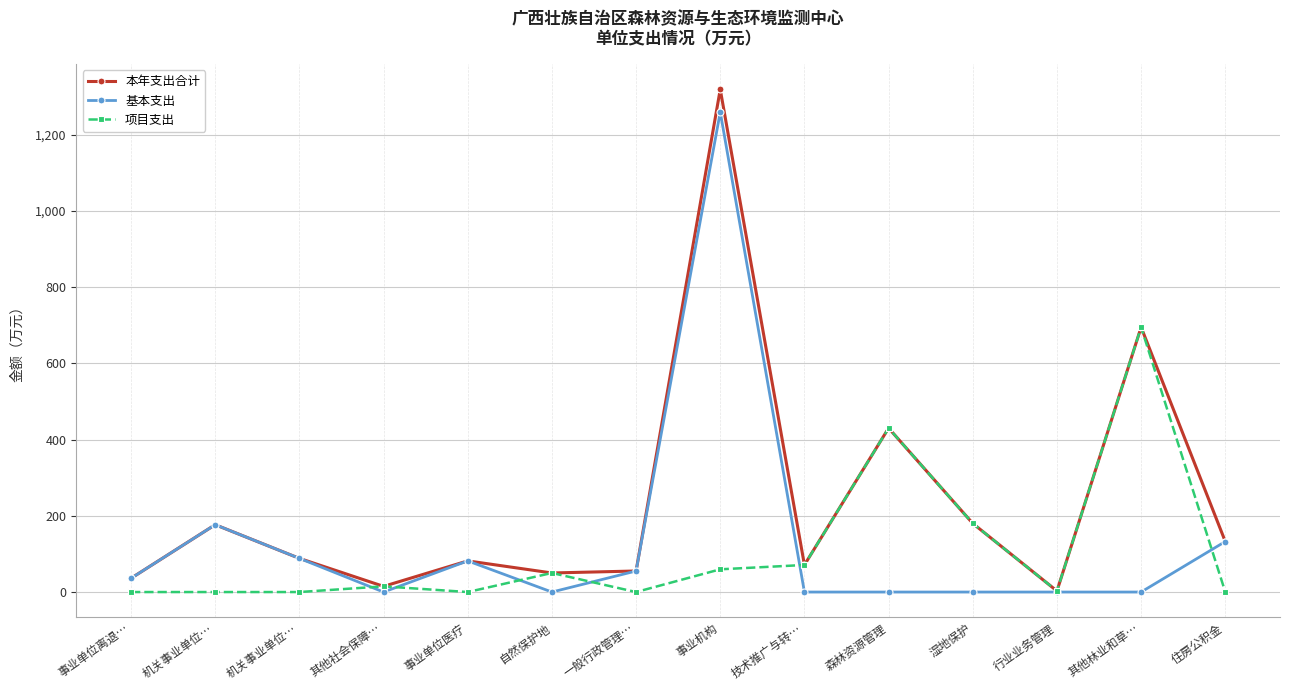

The 本年支出合计 series shows 945.9 at 其他林业和草…. True or false?

False